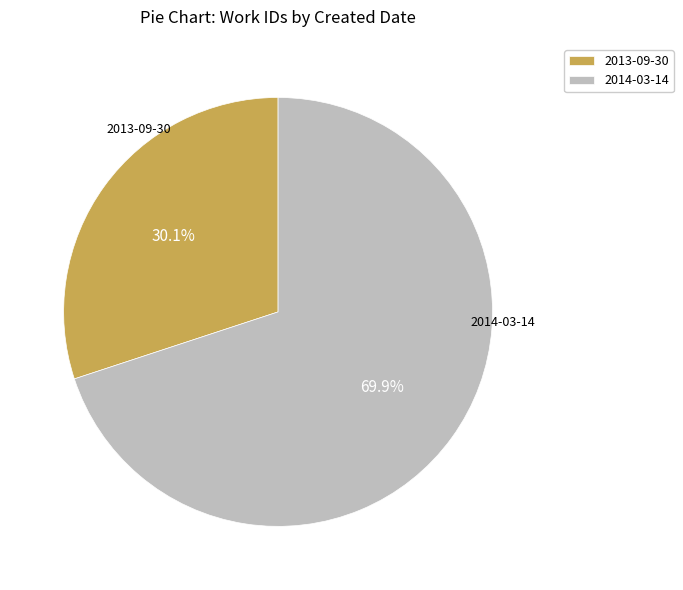

What is the largest slice in the pie chart?

2014-03-14